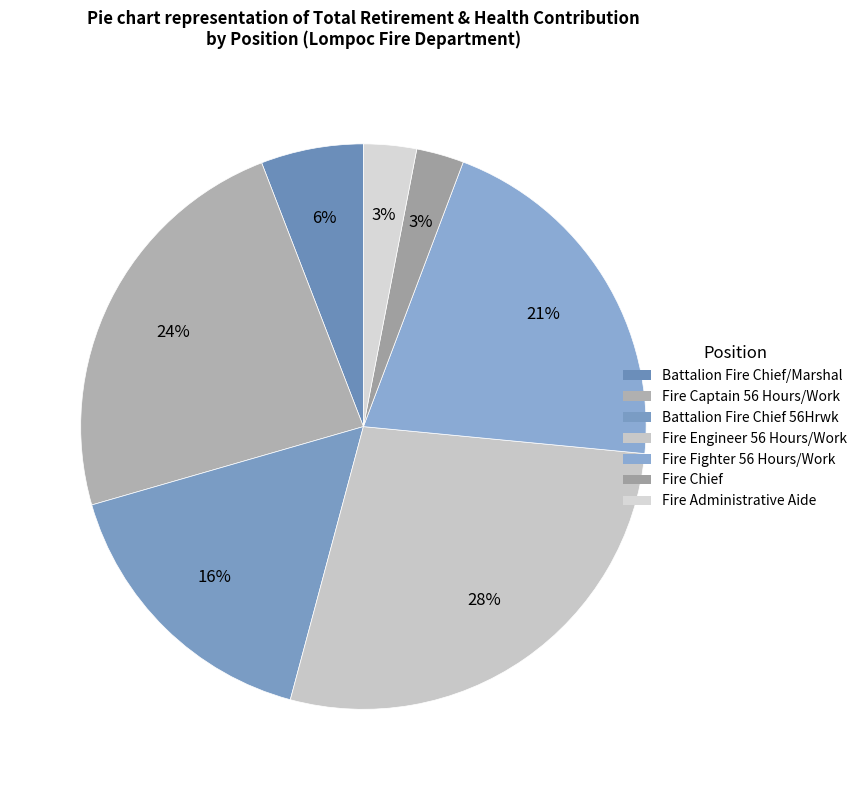

Combined, what portion of the pie is Fire Fighter 56 Hours/Work and Fire Engineer 56 Hours/Work?

48.4%